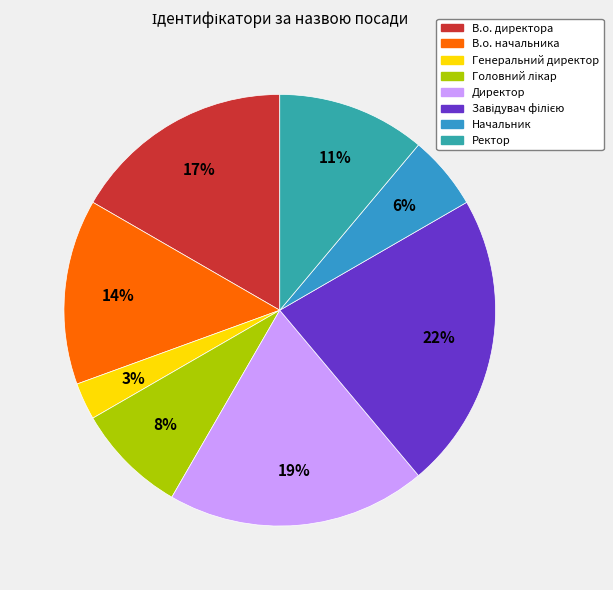

To the nearest percent, what percentage of the pie is Начальник?

6%